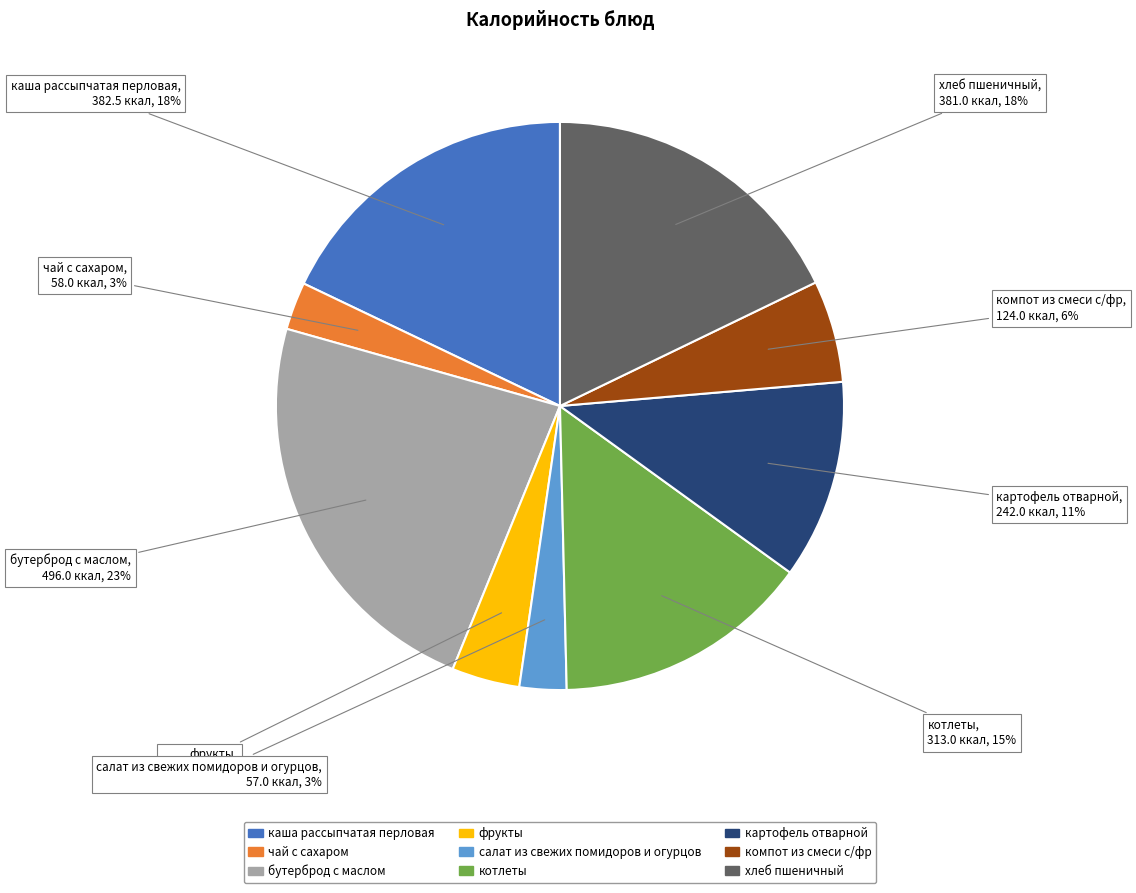

To the nearest percent, what percentage of the pie is хлеб пшеничный?

18%